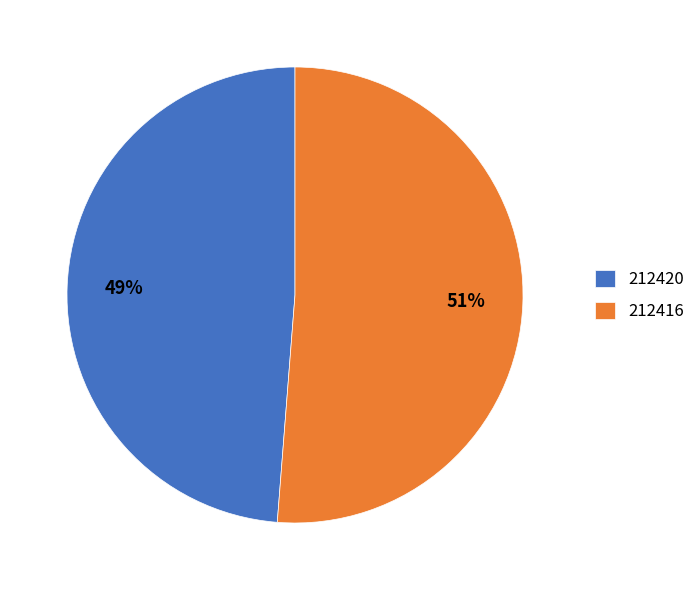

Does 212416 represent more than half of the total?

Yes